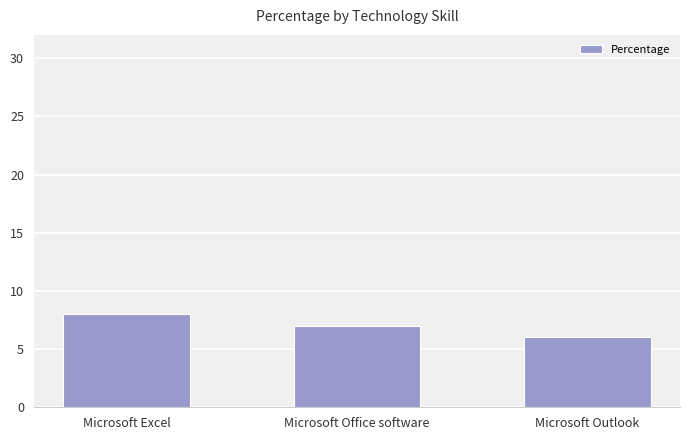

How many data points does each series have?

3